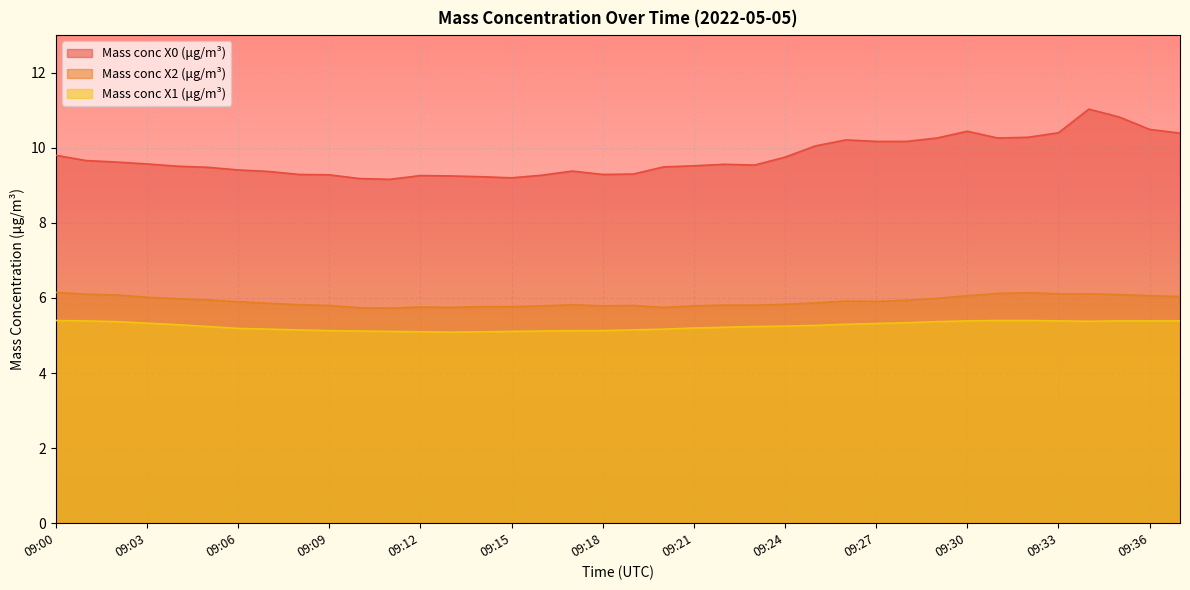

Count the Mass conc X1 (μg/m³) values in the range 5 to 6.

38